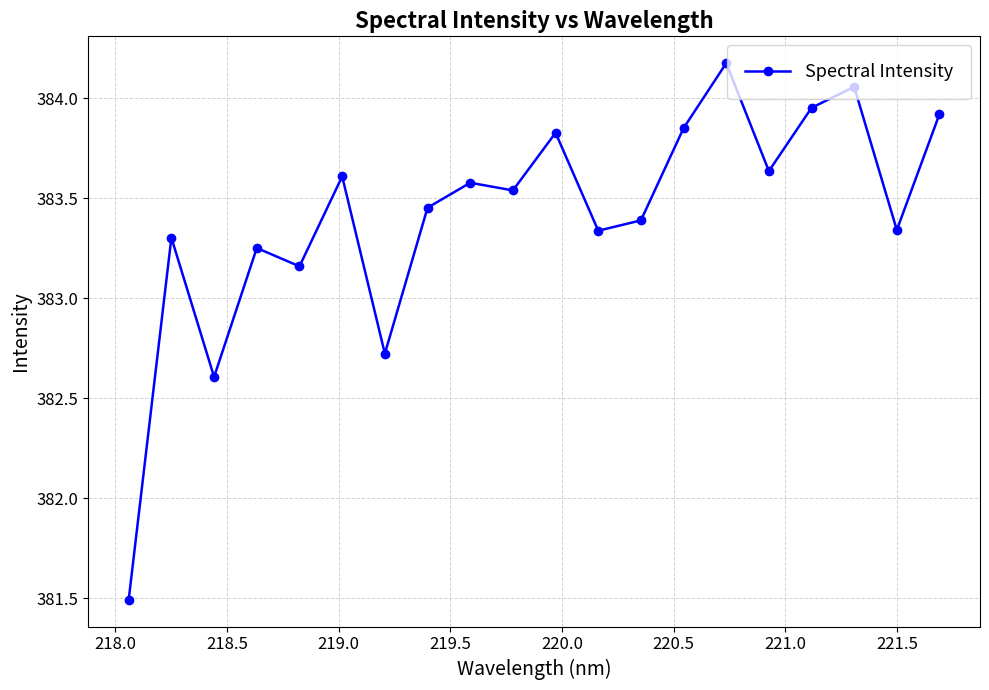

What is the average value?

383.4